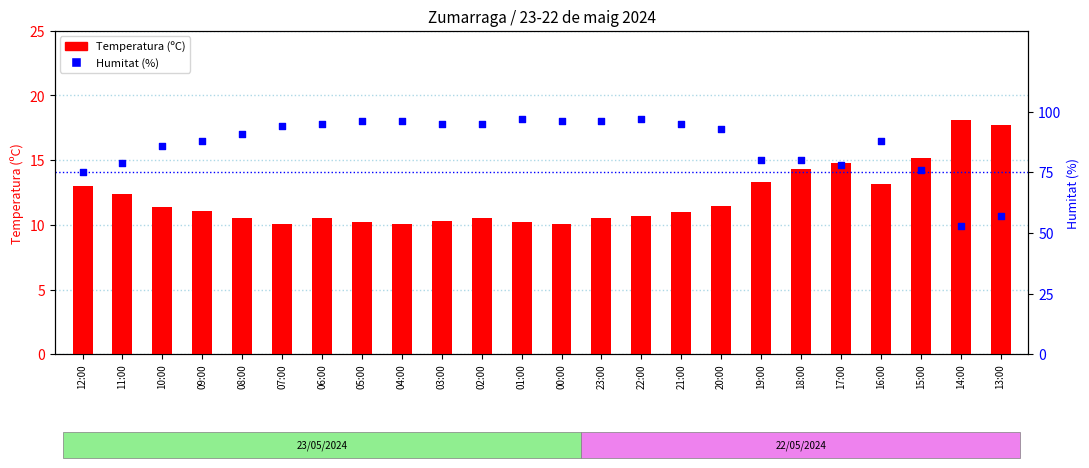

What are all the series names shown in the legend?

Temperatura (ºC), Humitat (%)